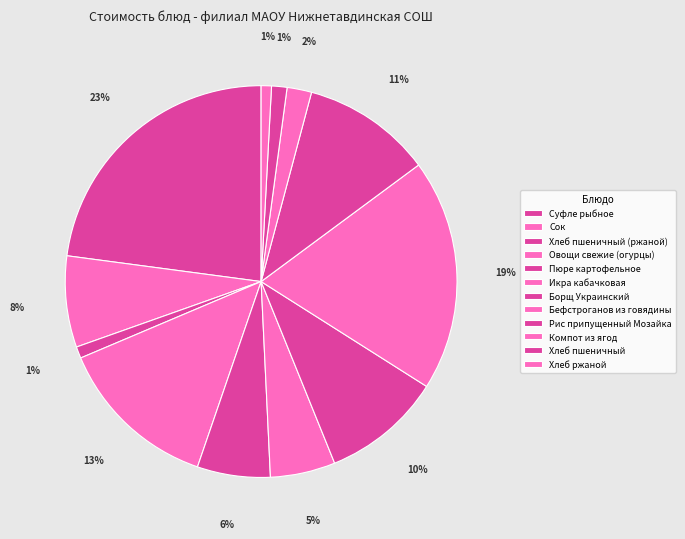

To the nearest percent, what percentage of the pie is Хлеб пшеничный?

1%